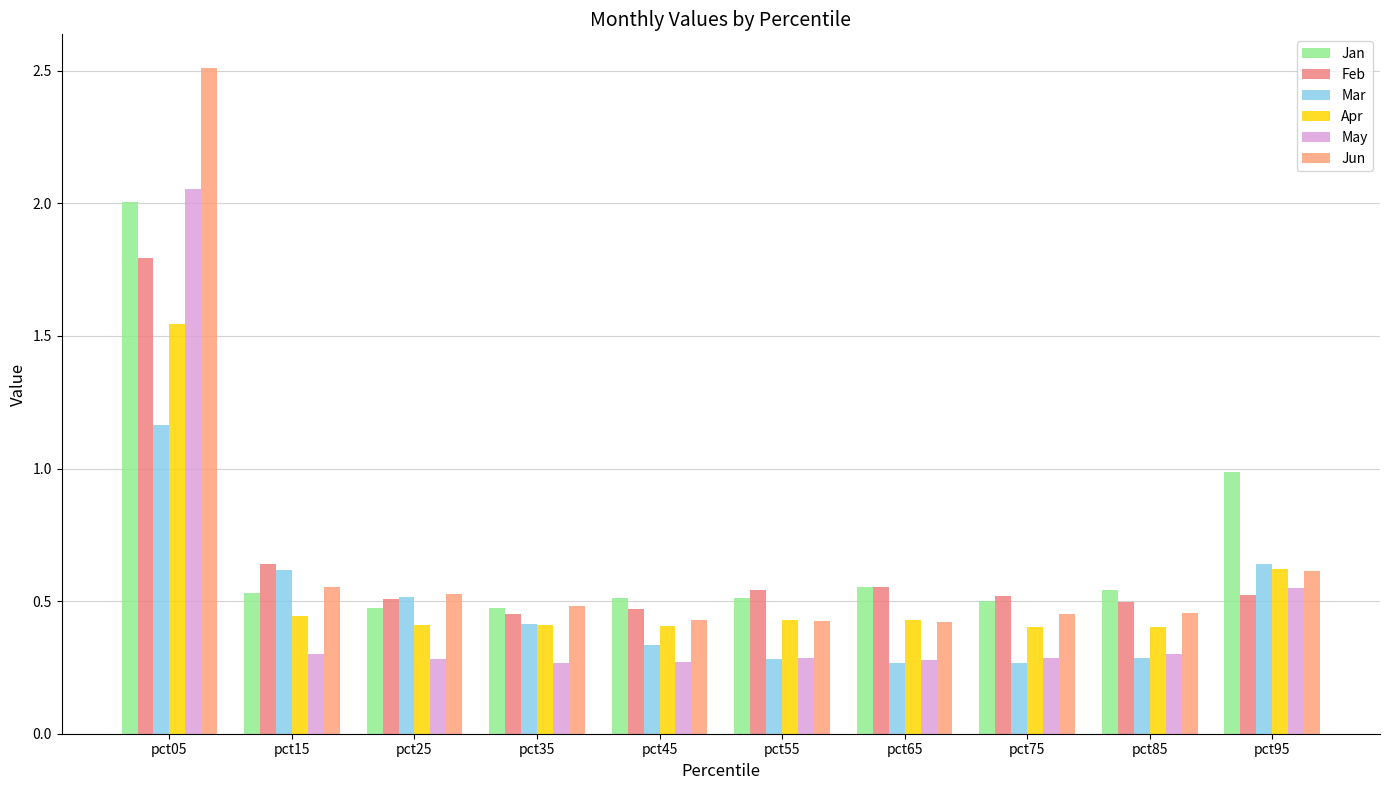

How many bars are there in total?

60